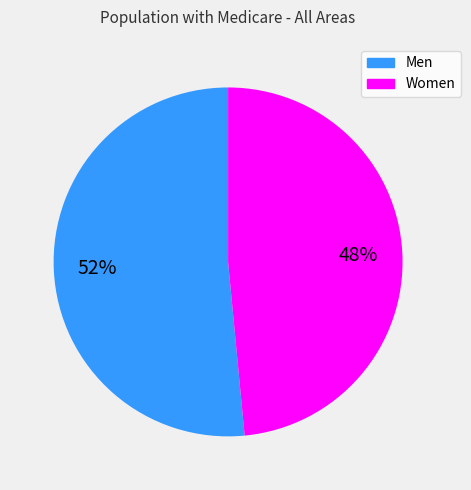

Is the sum of Women and Men greater than half?

Yes